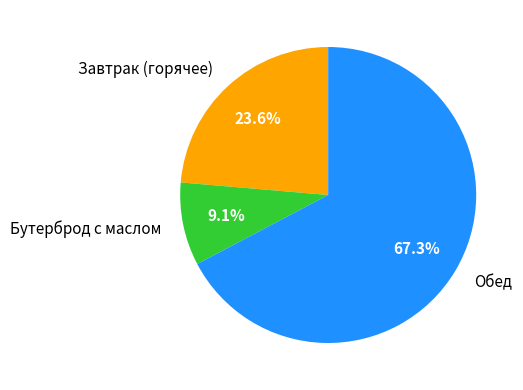

To the nearest percent, what is the difference between the largest and smallest slice percentages?

58%